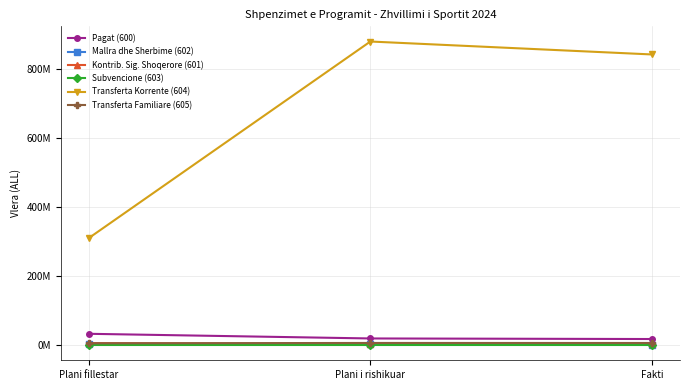

What are all the series names shown in the legend?

Pagat (600), Mallra dhe Sherbime (602), Kontrib. Sig. Shoqerore (601), Subvencione (603), Transferta Korrente (604), Transferta Familiare (605)